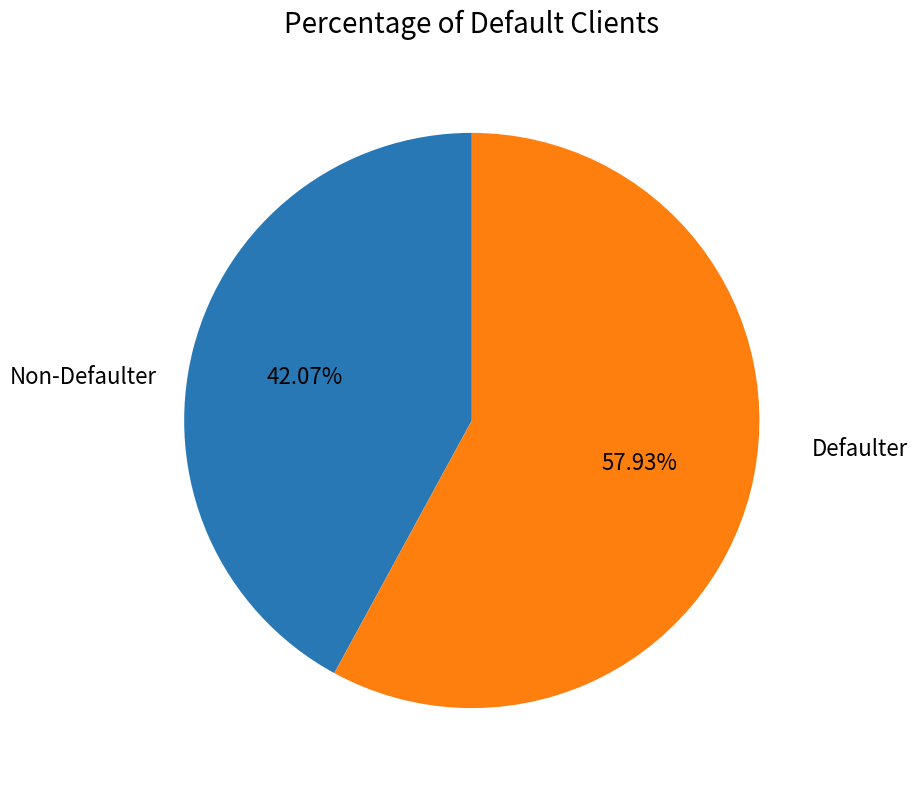

Is there any slice that represents more than half of the pie?

Yes